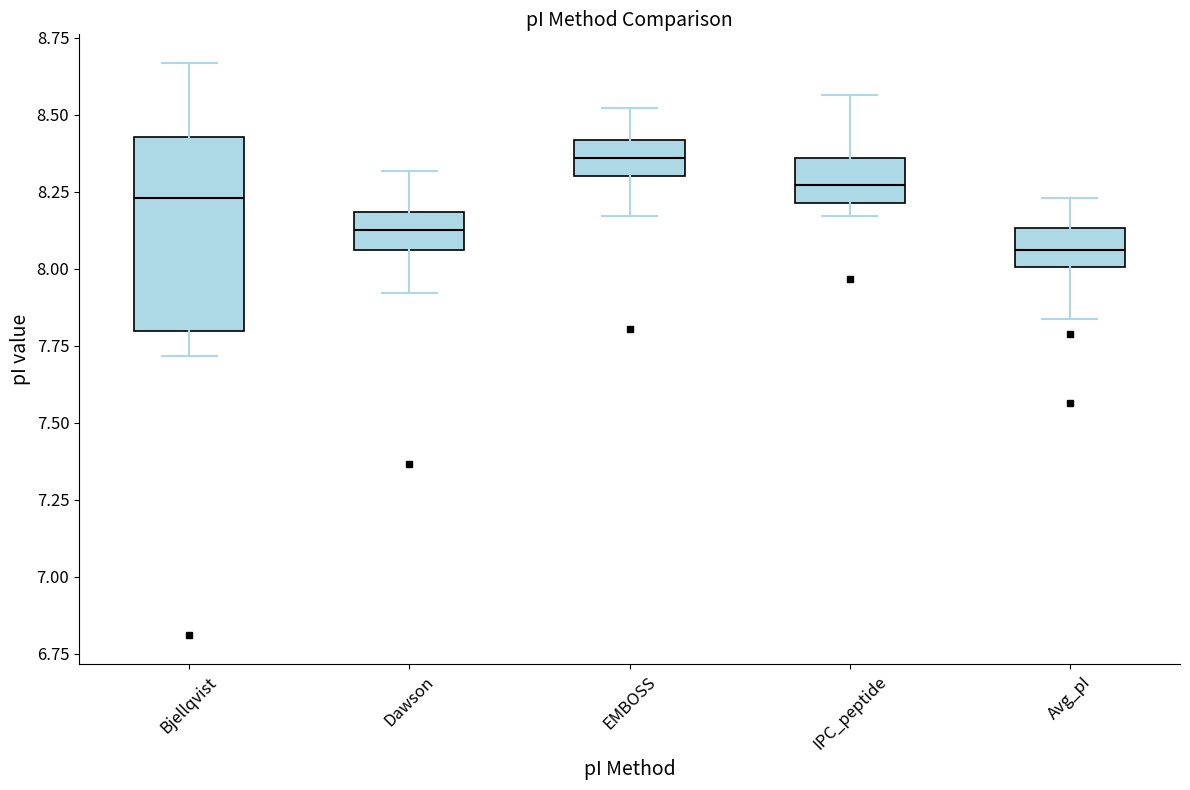

Where does the upper whisker of the box for EMBOSS end on the y-axis? The values are not printed on the chart, so give them approximately, as read against the axis.

8.50